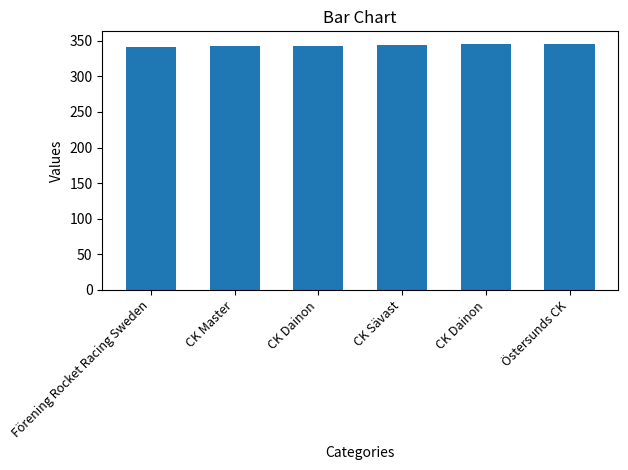

Does the chart contain any negative values?

No